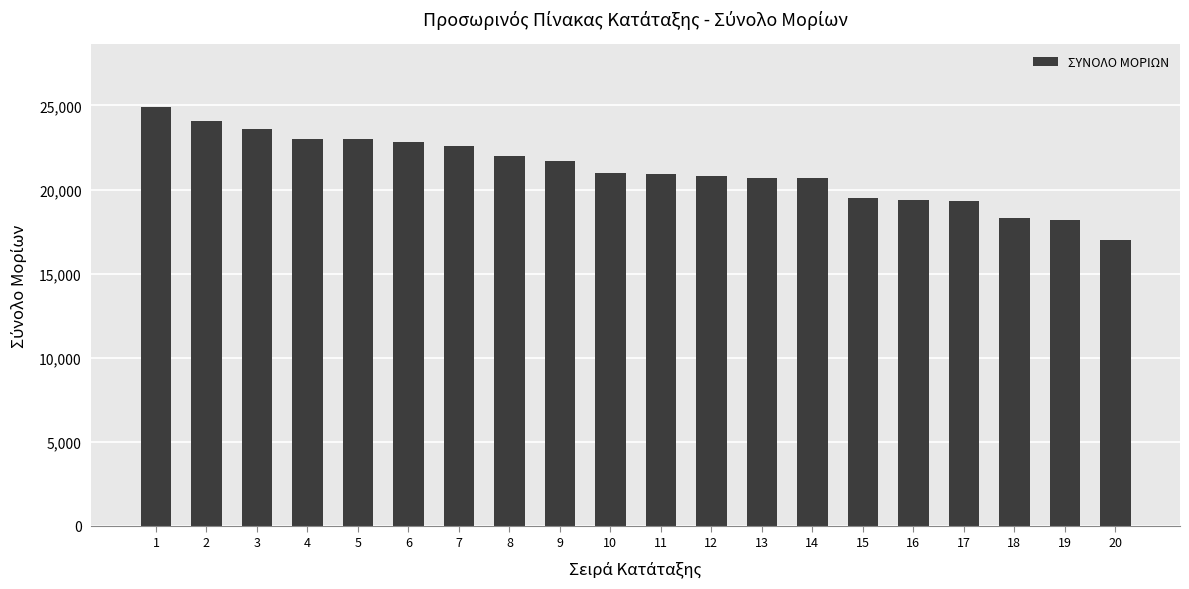

What is the sum of all values?

423500